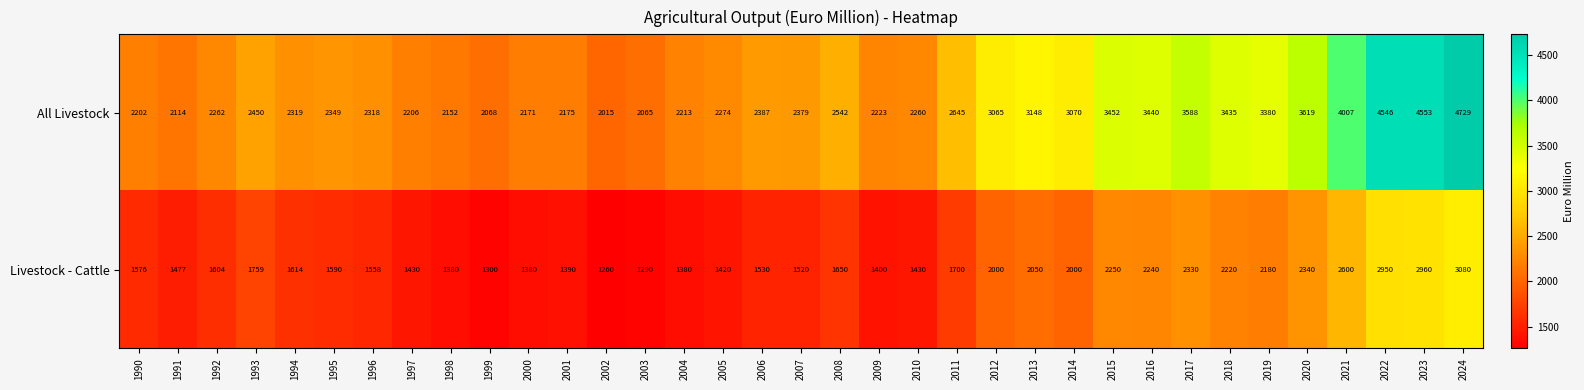

Which category has the highest value in the Livestock - Cattle series?

2024